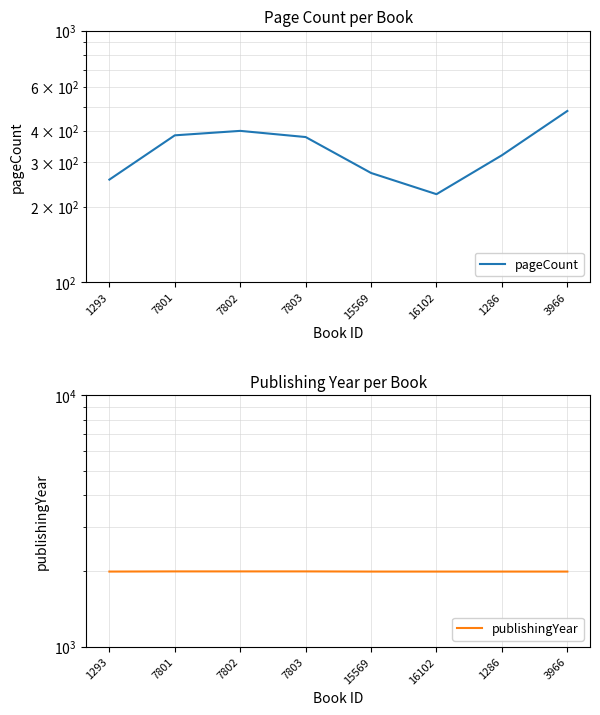

What is the sum of the publishingYear values at 1286 and 7802?

3987